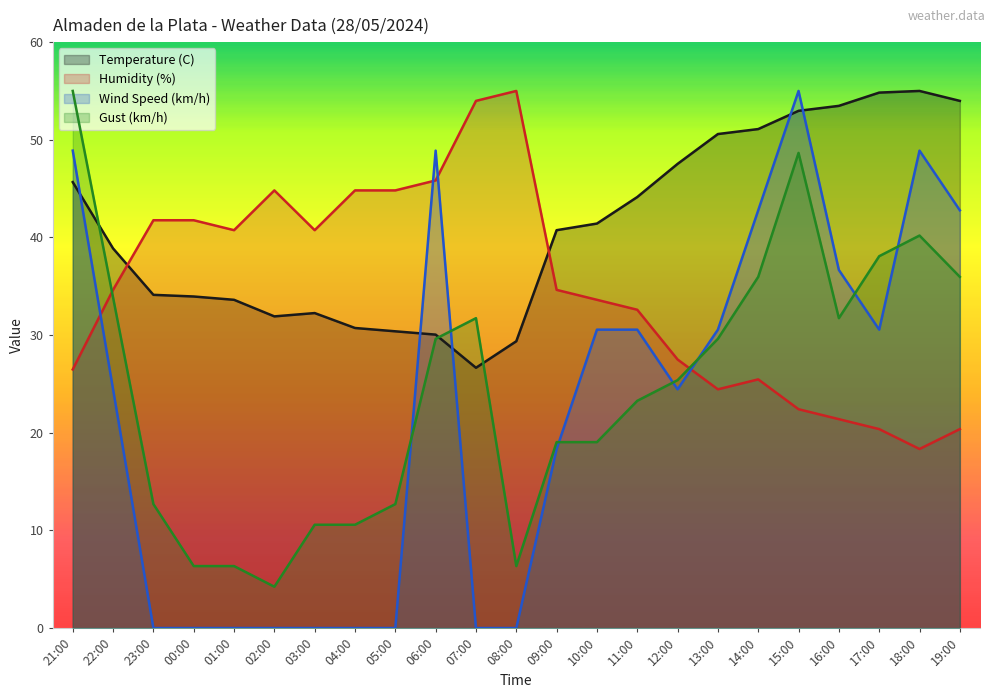

What are all the series names shown in the legend?

Temperature (C), Humidity (%), Wind Speed (km/h), Gust (km/h)